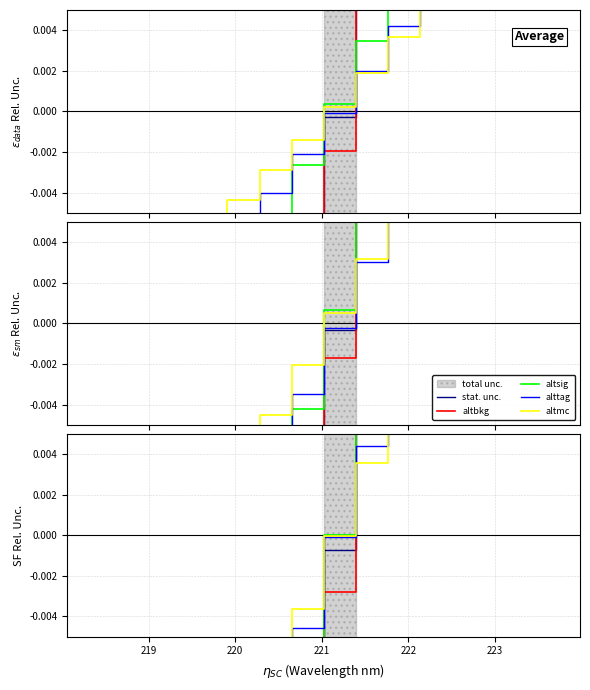

Is the value of altsig at 218 greater than the value of alttag at 11?

No